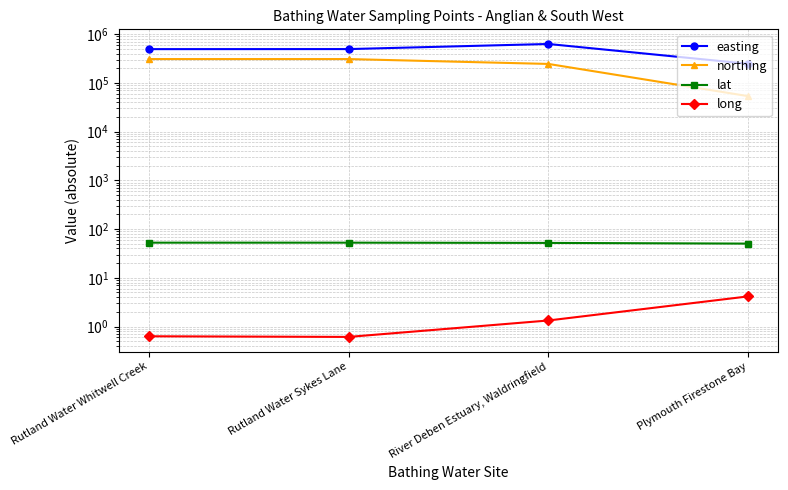

Rank the series by their maximum value, from lowest to highest.

long, lat, northing, easting